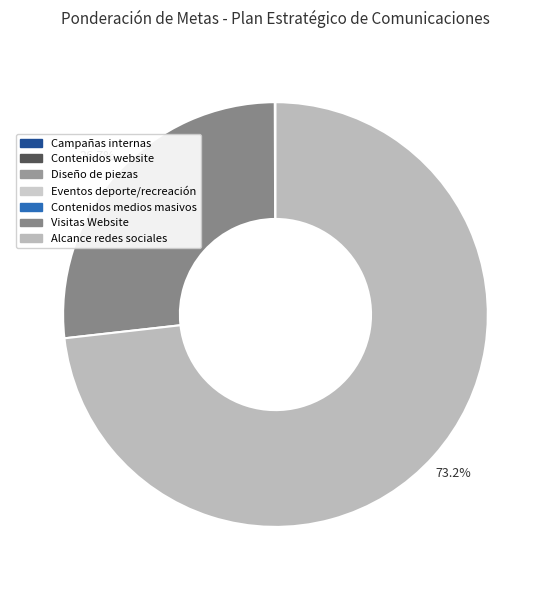

True or false: Contenidos website accounts for 0% of the total.

True